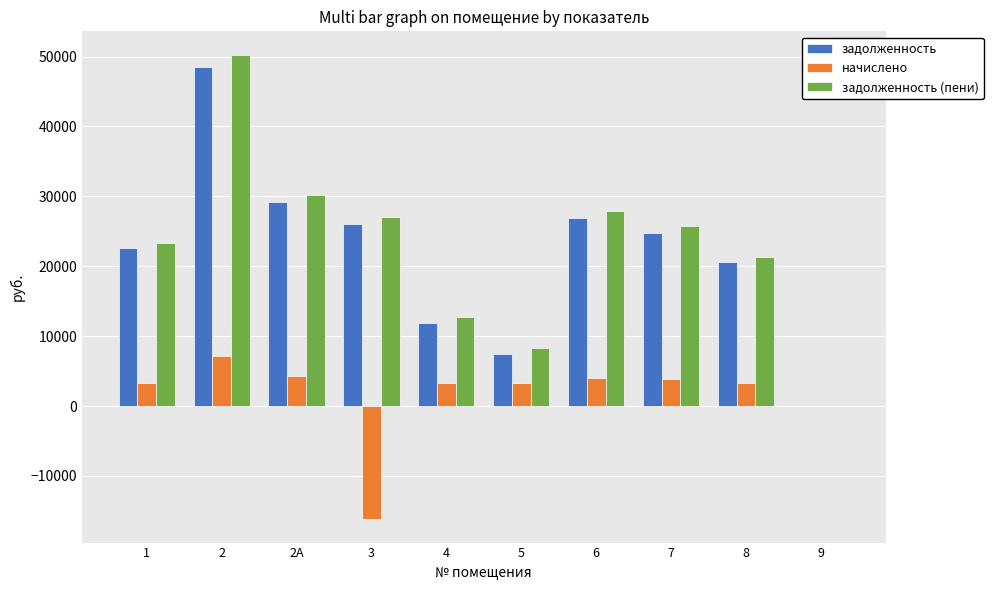

Are the bars grouped side by side (vs. stacked)?

Yes